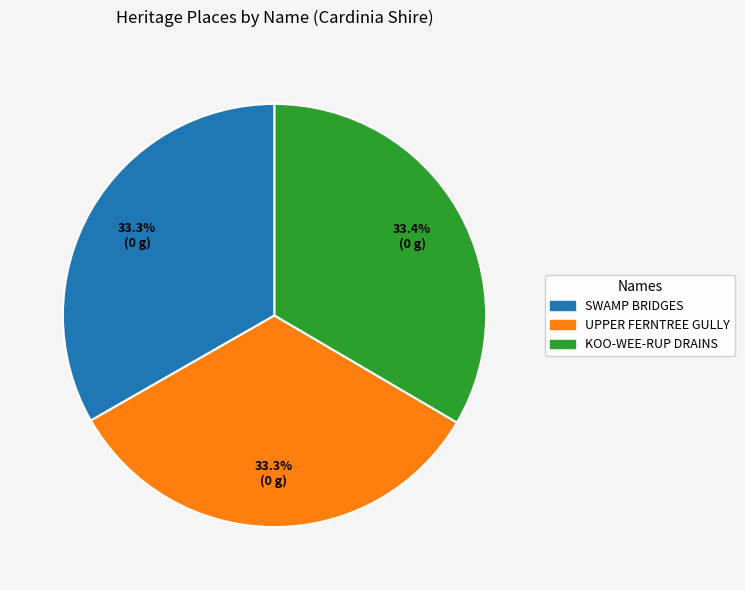

Combined, do SWAMP BRIDGES and UPPER FERNTREE GULLY account for over 50%?

Yes